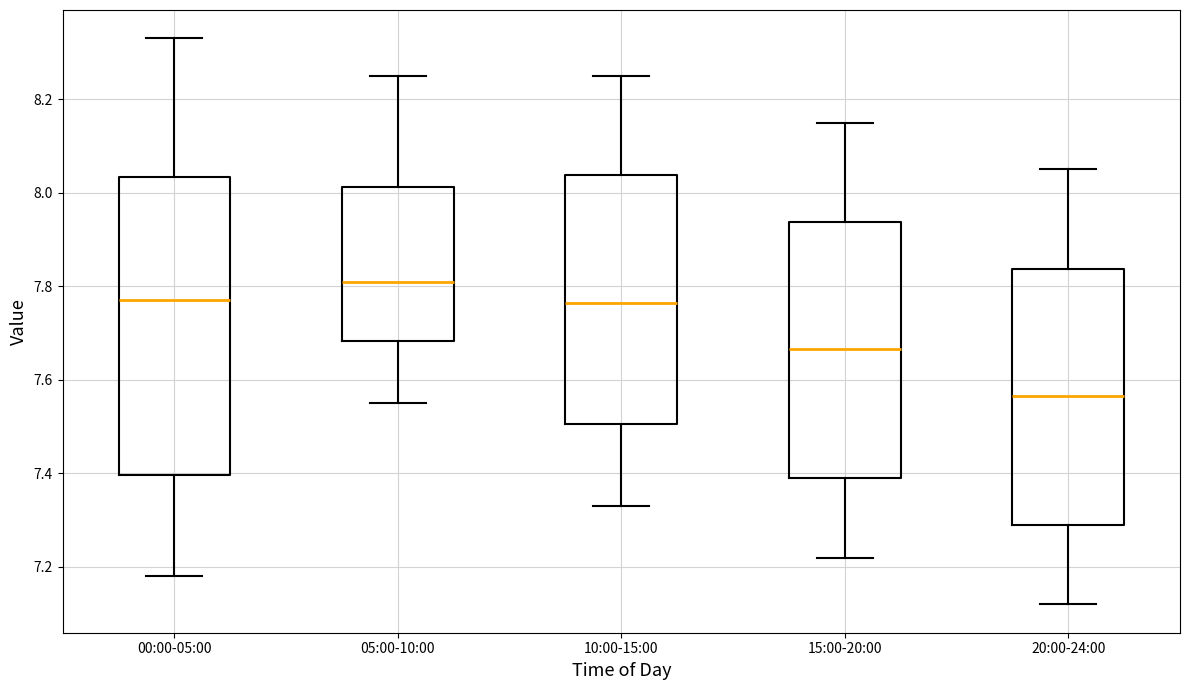

Which box has the lowest median line?

20:00-24:00